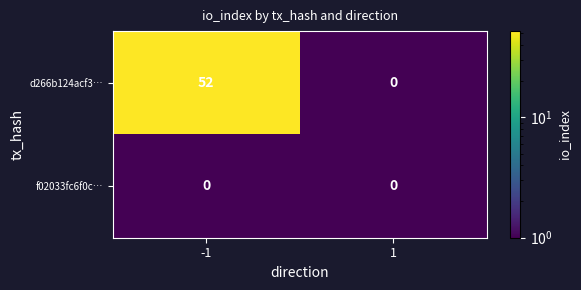

What is the spread (max minus min) of values at -1?

52